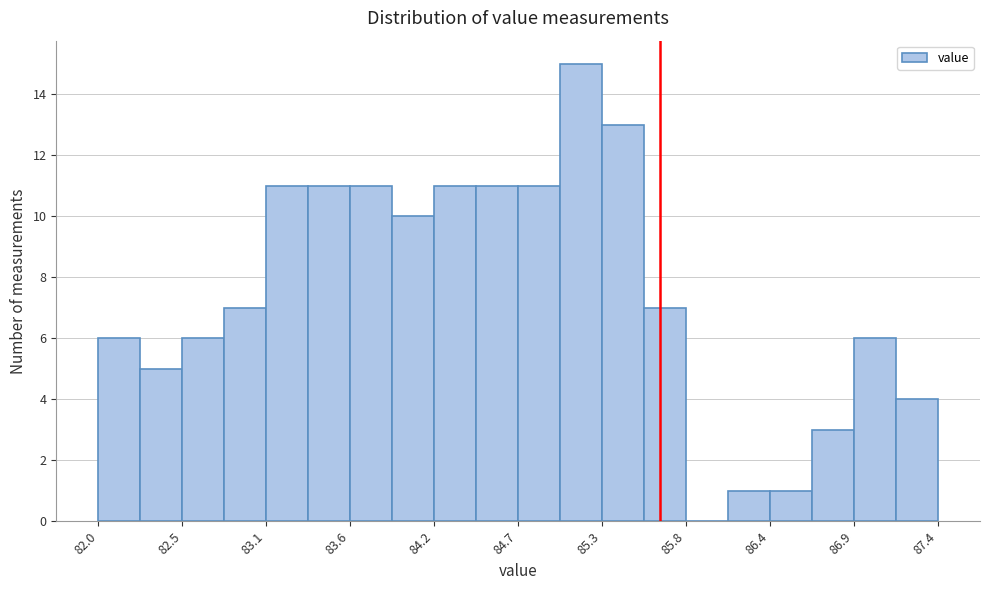

Around what value on the x-axis is the tallest bar? Give the approximate position of its centre, as read against the axis.

85.1